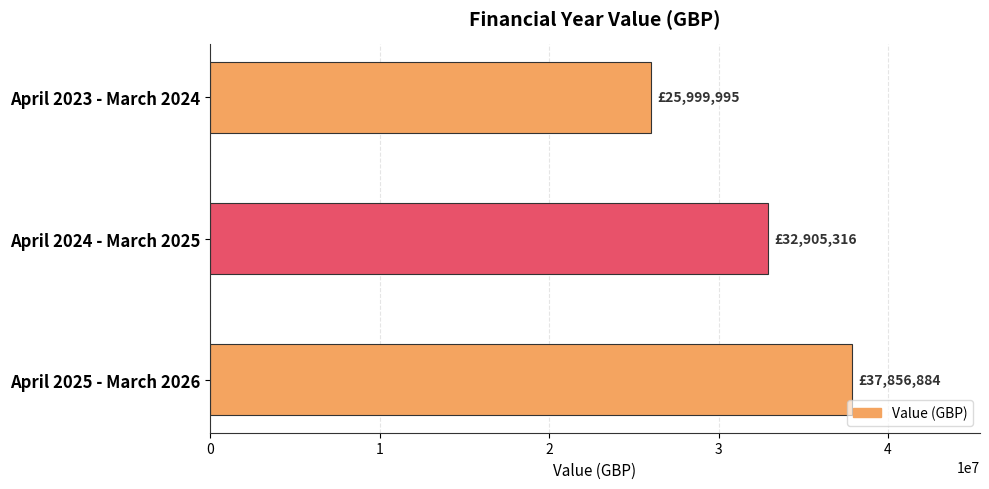

Reading top to bottom, list all the values displayed in this chart.

April 2023 - March 2024=25999995	April 2024 - March 2025=32905316	April 2025 - March 2026=37856884